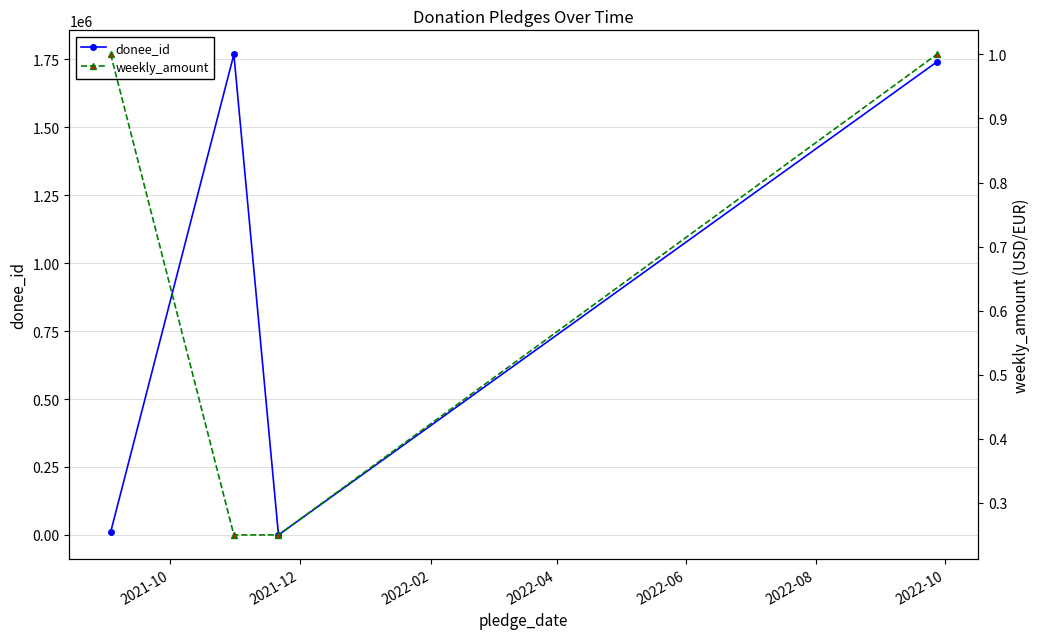

What is the greatest value displayed?

1768046.0